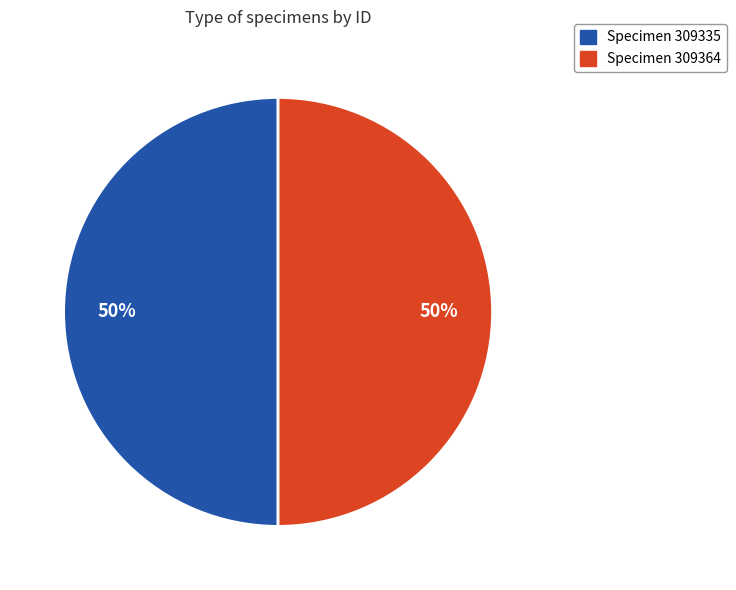

To the nearest percent, what is the average slice percentage?

50%